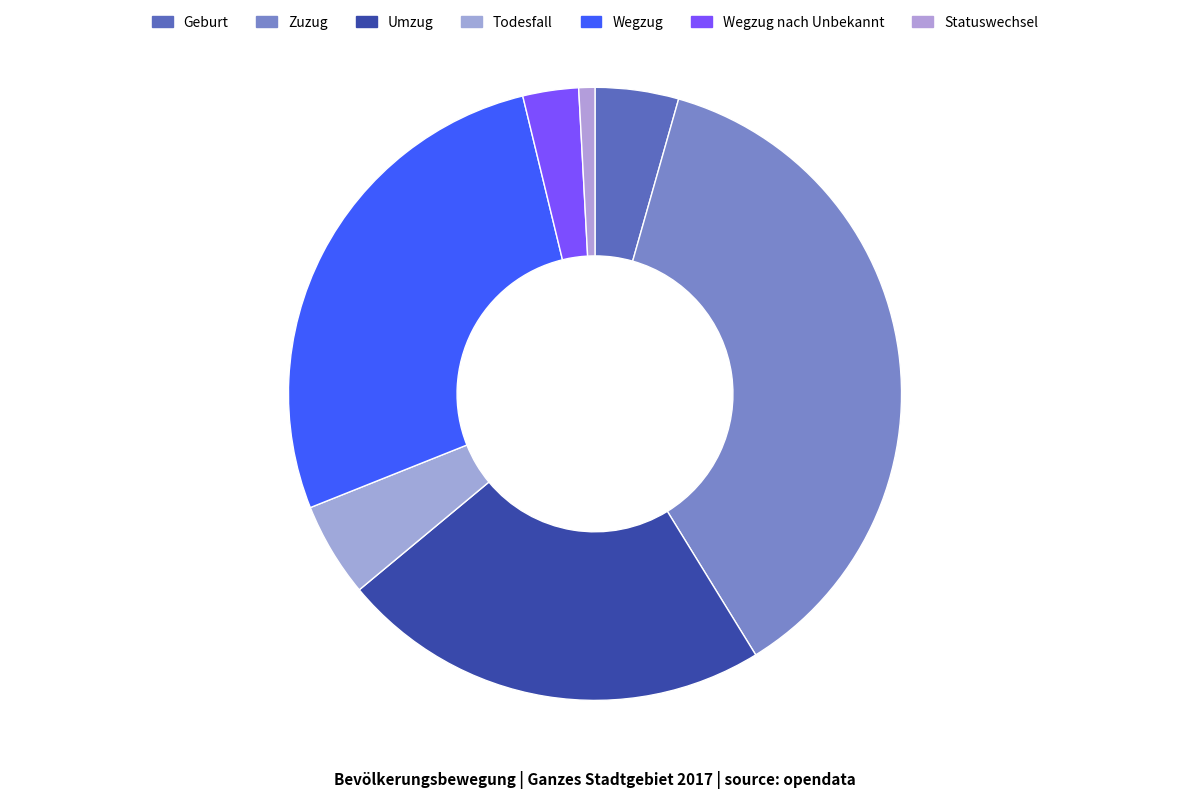

How many slices are in this pie chart?

7